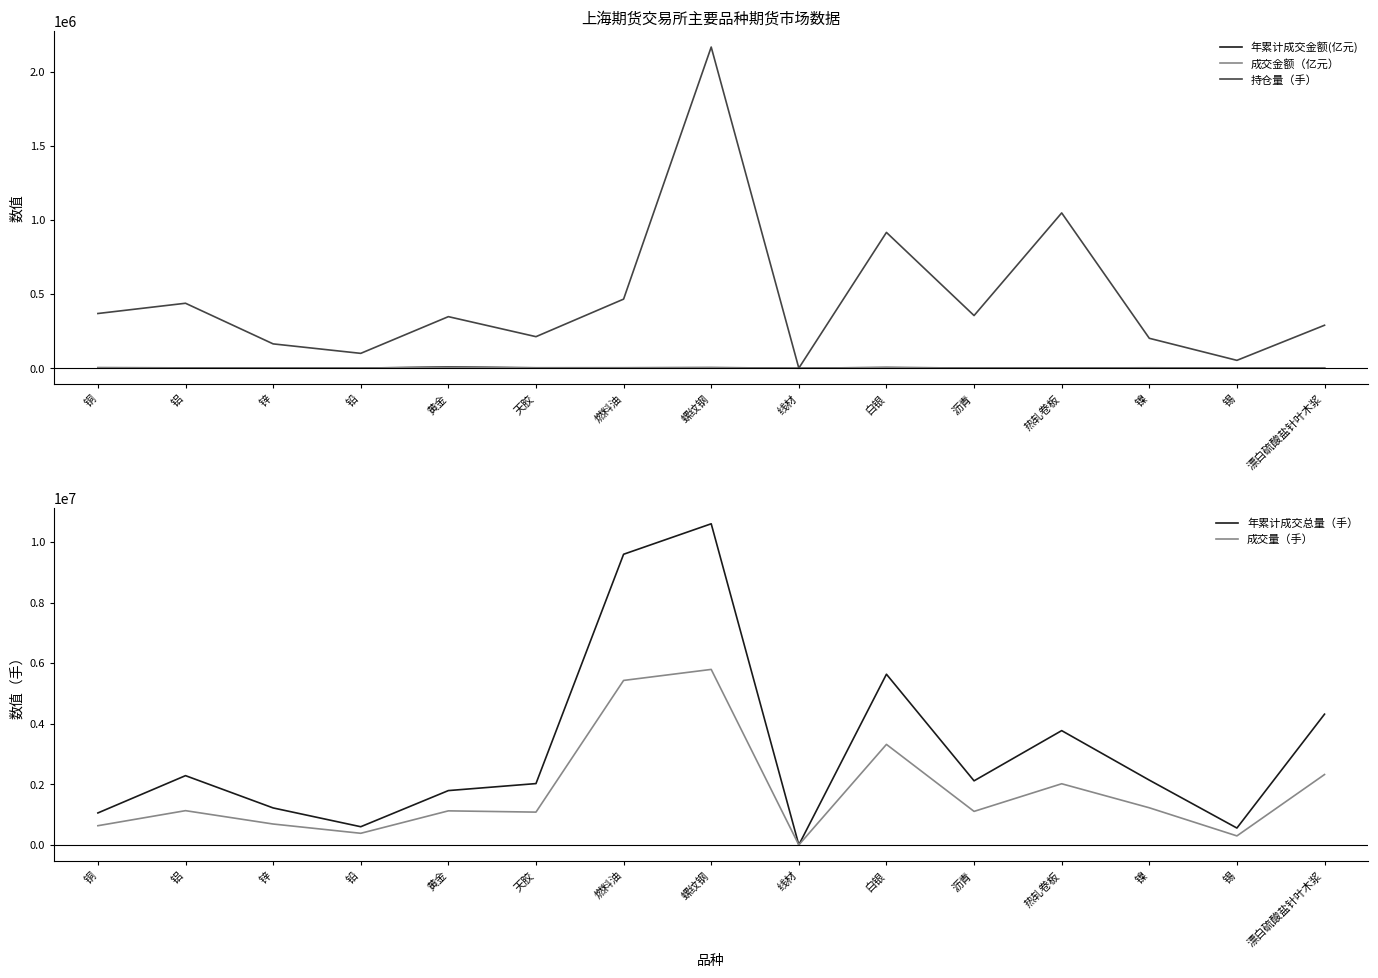

Does the chart have visible grid lines?

No